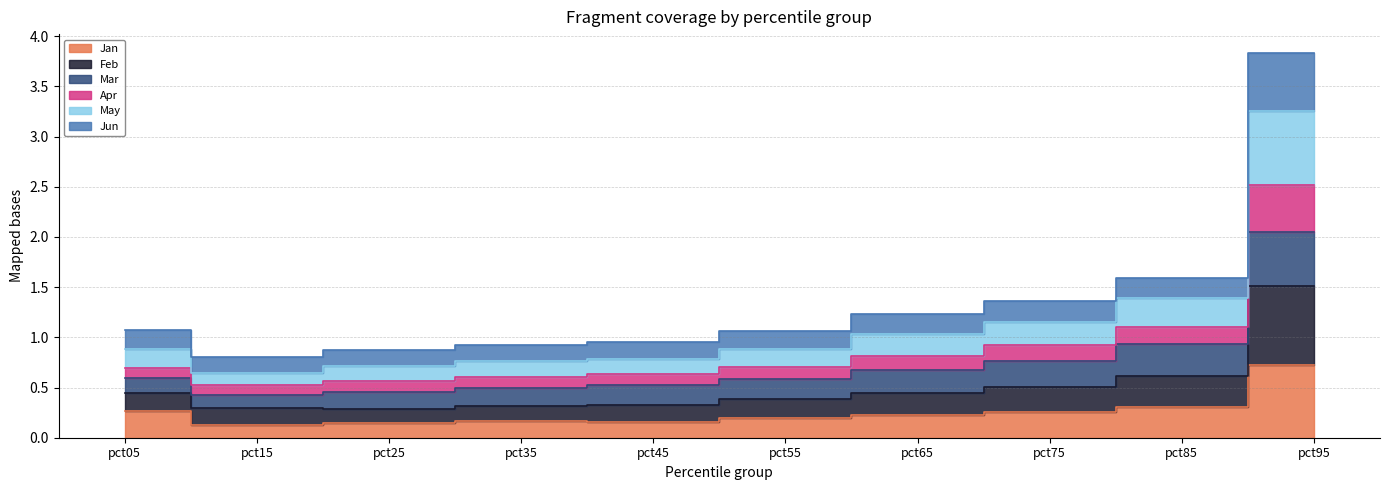

Is it true that Feb equals 1.4 at pct35?

False